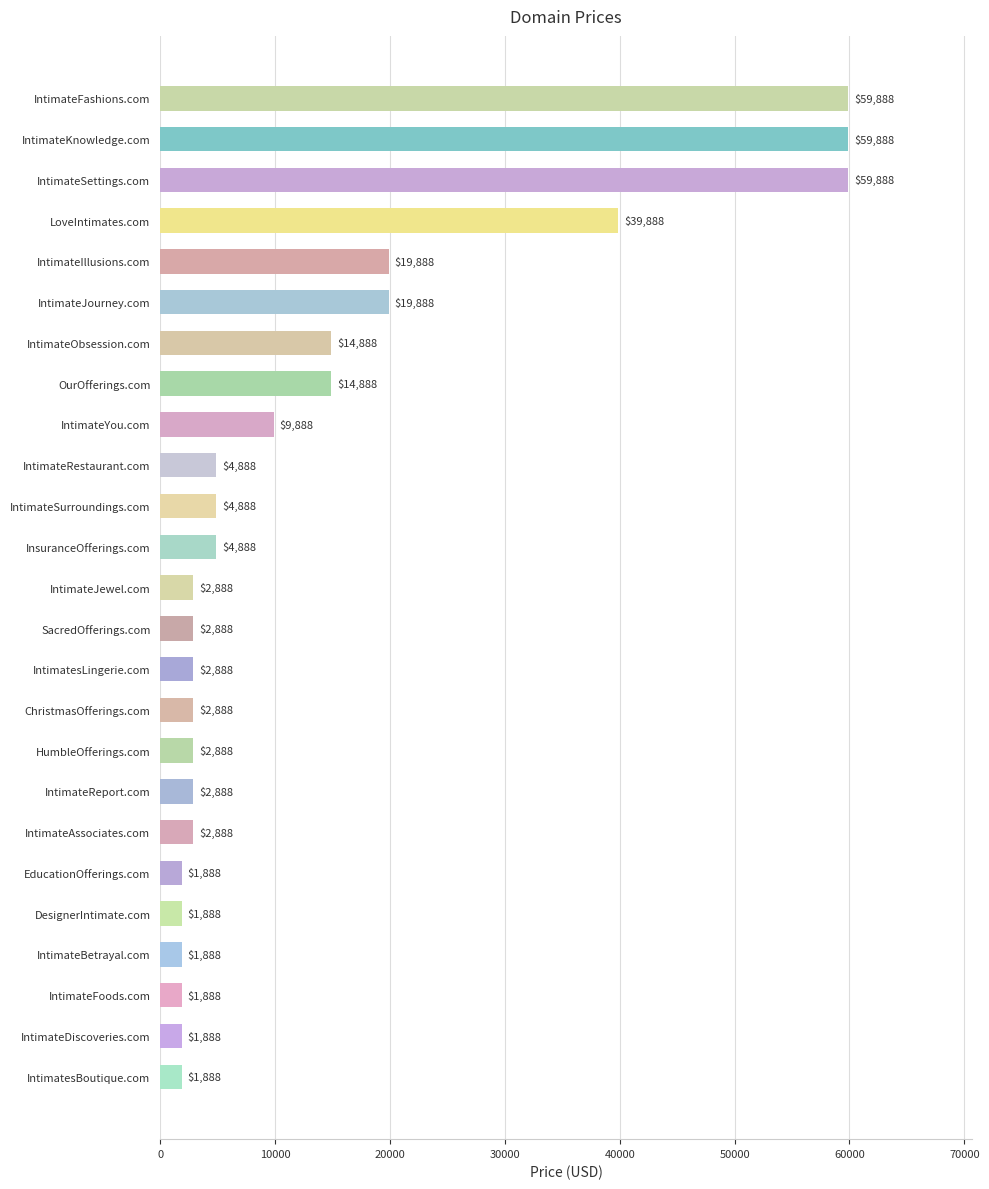

Reading top to bottom, extract all data points from this chart.

59888	59888	59888	39888	19888	19888	14888	14888	9888	4888	4888	4888	2888	2888	2888	2888	2888	2888	2888	1888	1888	1888	1888	1888	1888